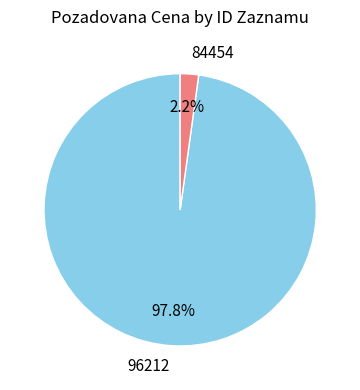

Rank the categories by value from lowest to highest.

84454, 96212